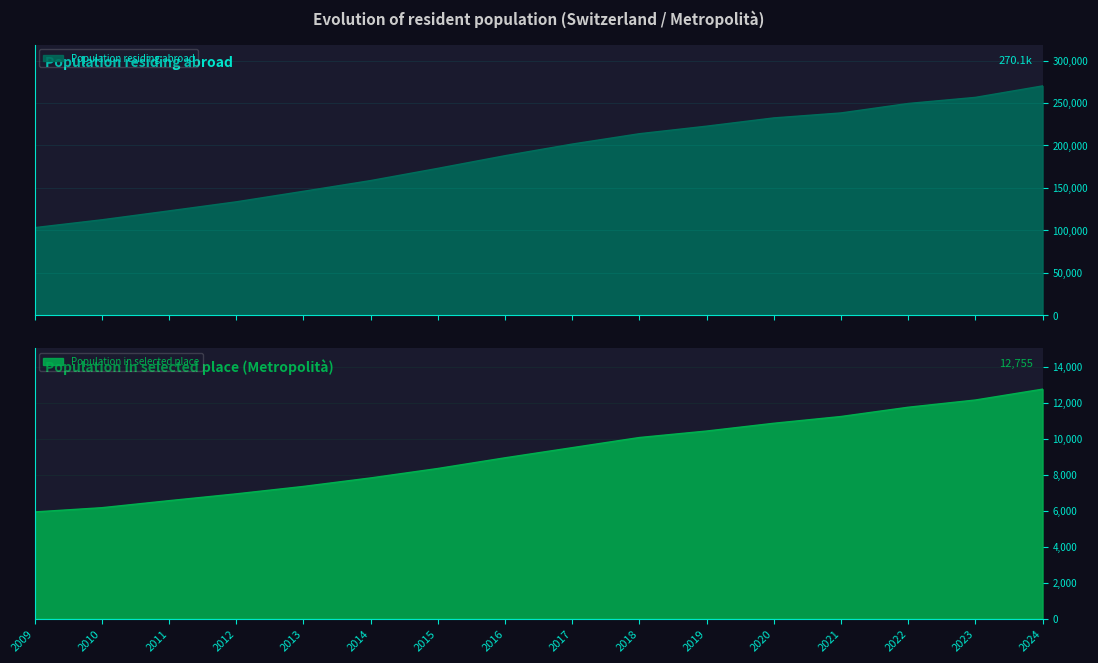

Does the chart display data point markers on the line(s)?

No